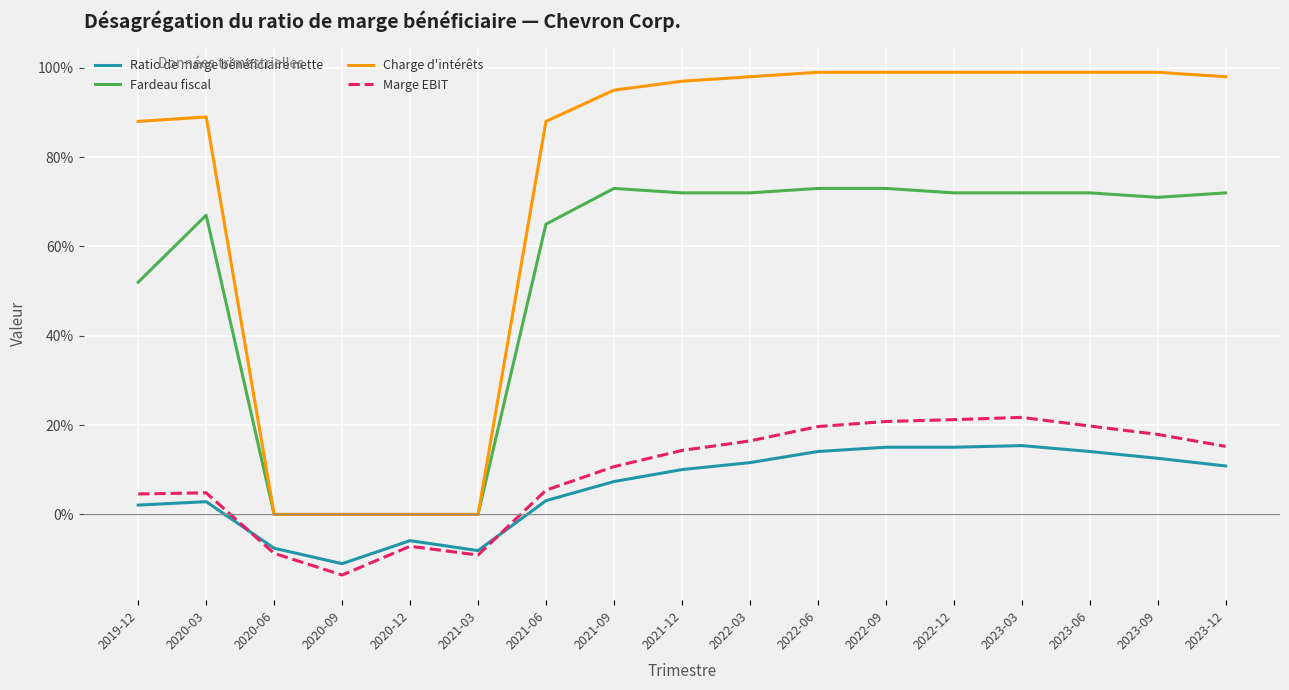

What is the average value of the Fardeau fiscal series?

0.5